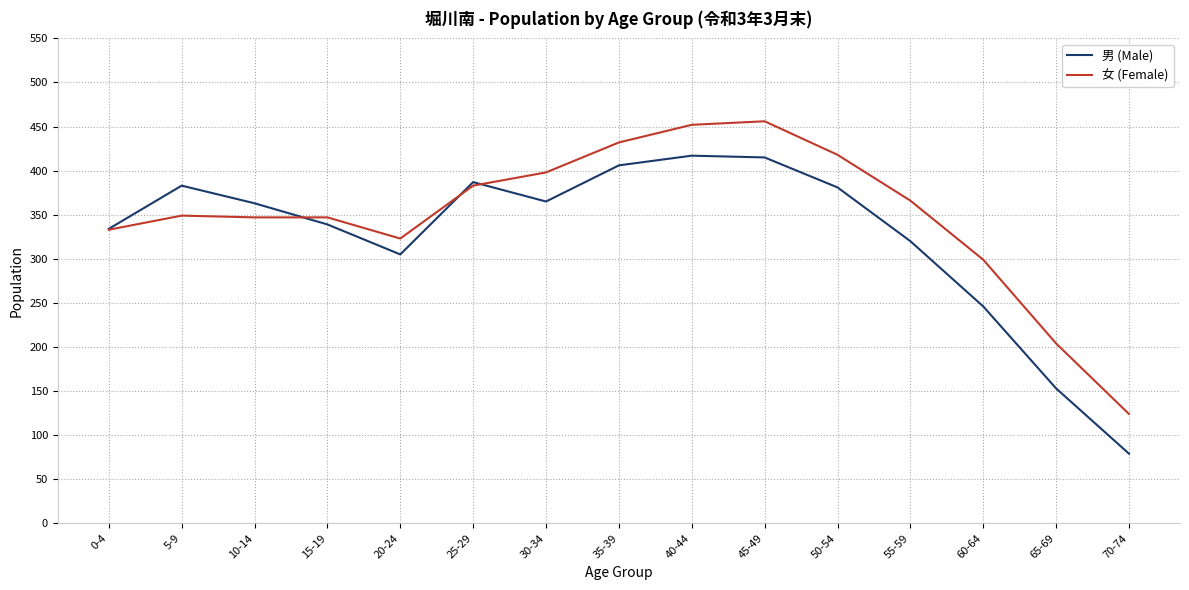

Is it true that 女 (Female) equals 526 at 5-9?

False